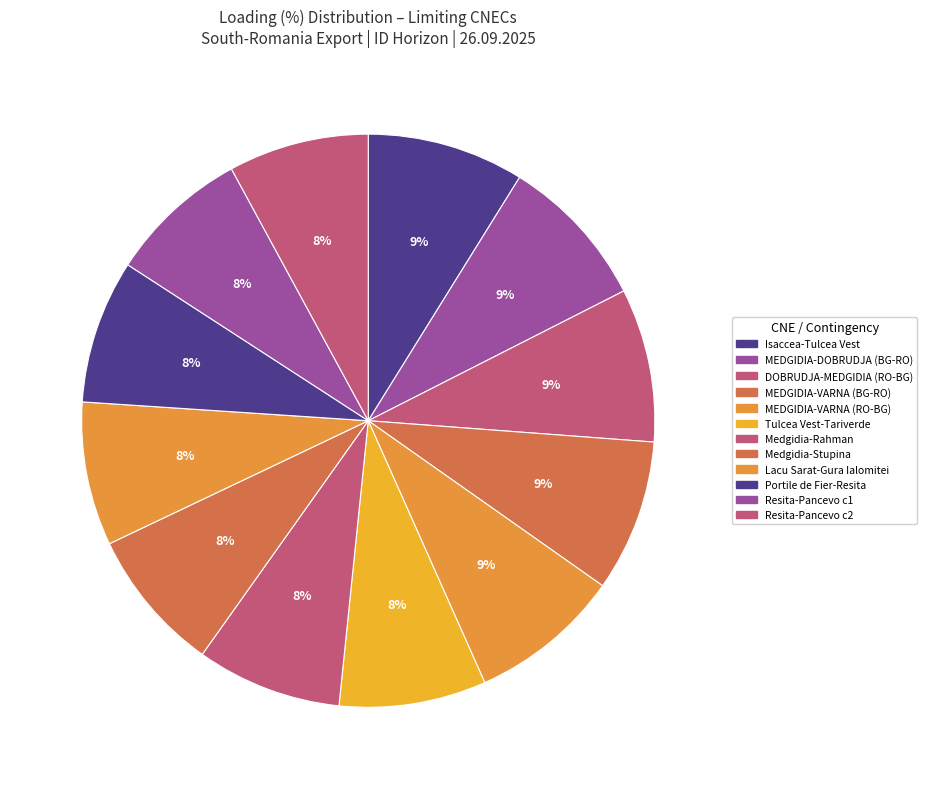

True or false: MEDGIDIA-DOBRUDJA (BG-RO) accounts for 9% of the total.

True